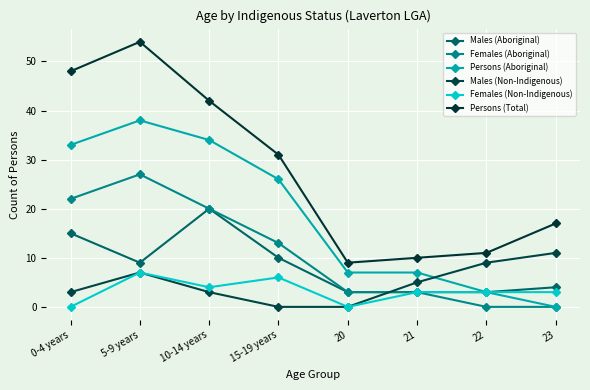

How many lines are shown in the chart?

6